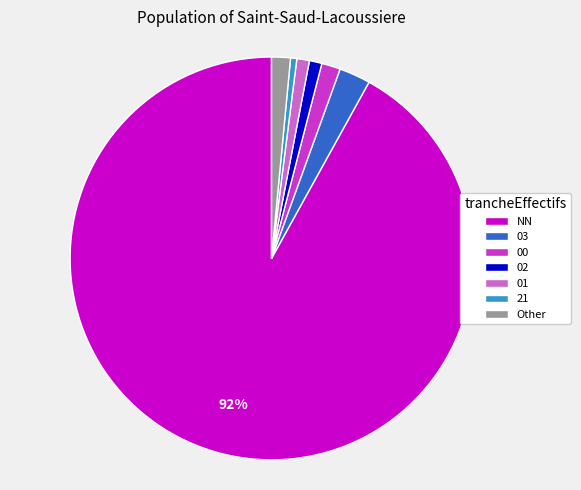

Which category accounts for the majority?

NN